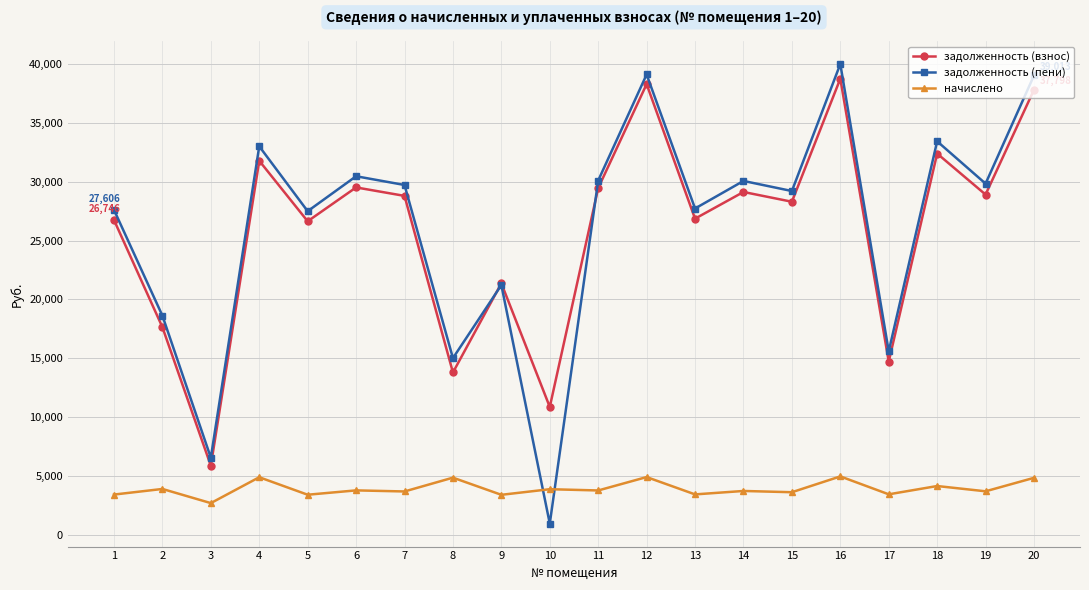

The value of задолженность (взнос) at 3 is 5888.2. True or false?

True